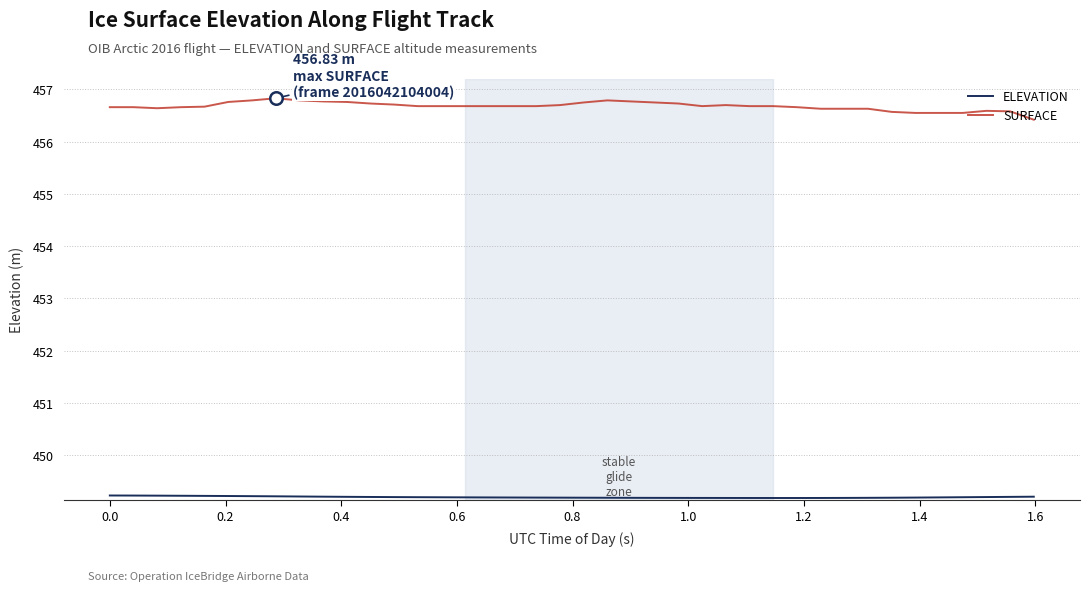

Which series has the widest spread of values?

SURFACE